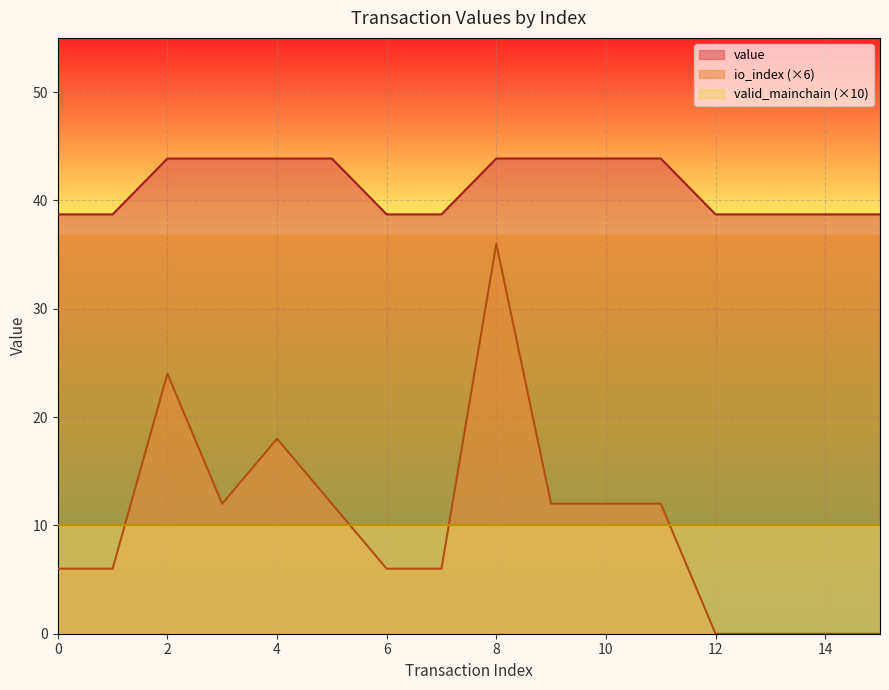

At 4, list the series in order from smallest to largest.

valid_mainchain (×10), io_index (×6), value